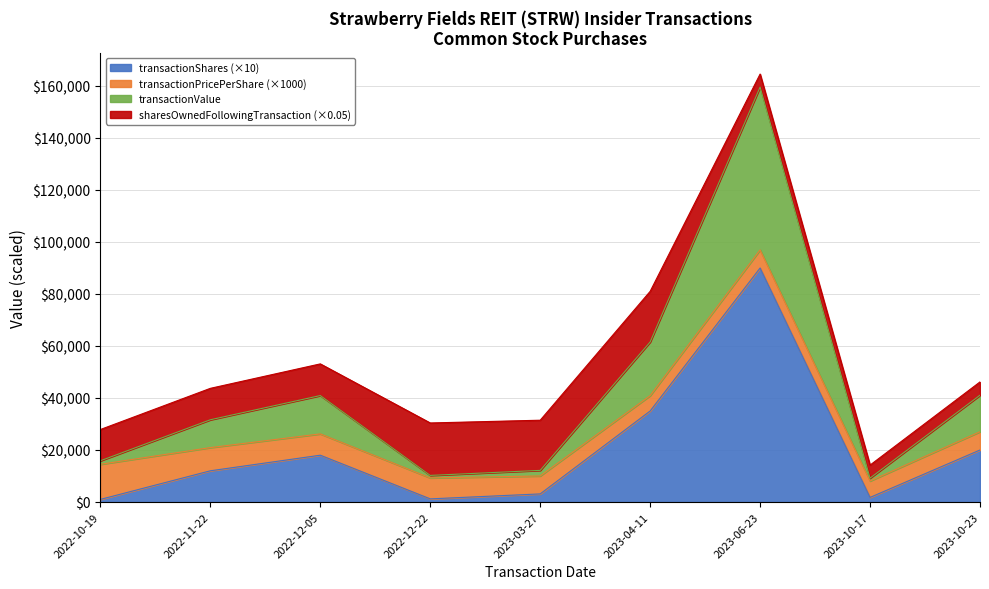

True or false: transactionValue has more than 2 interior local peaks.

False